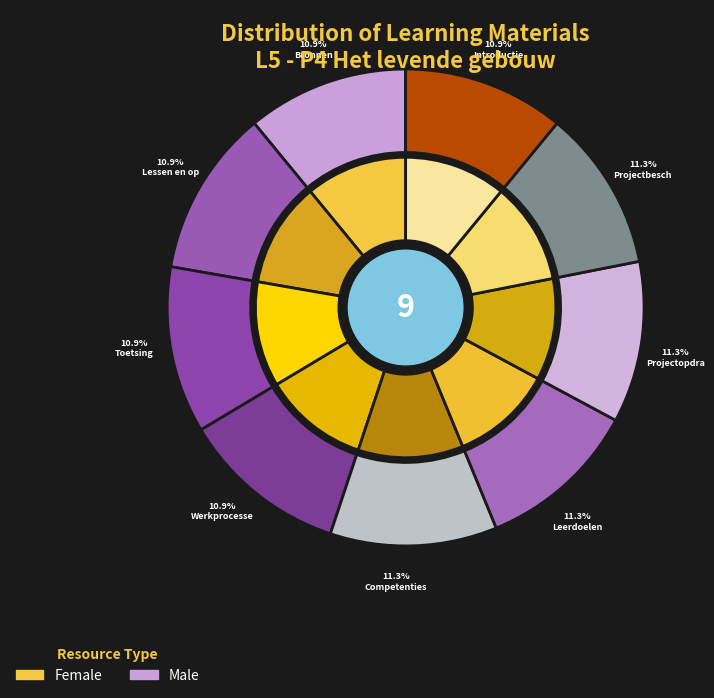

How many slices are in this pie chart?

9